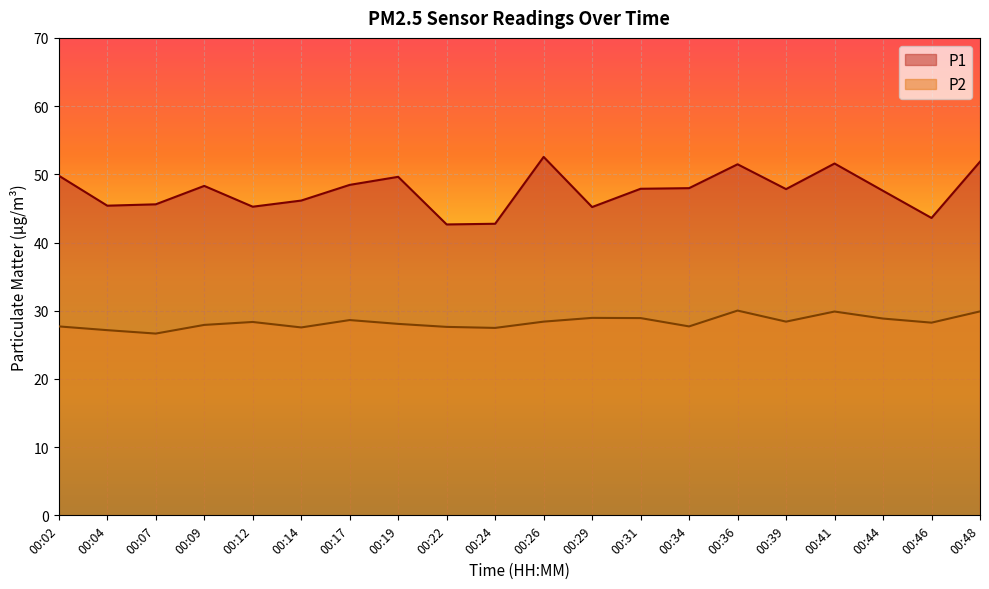

At 00:44, list the series in order from smallest to largest.

P2, P1